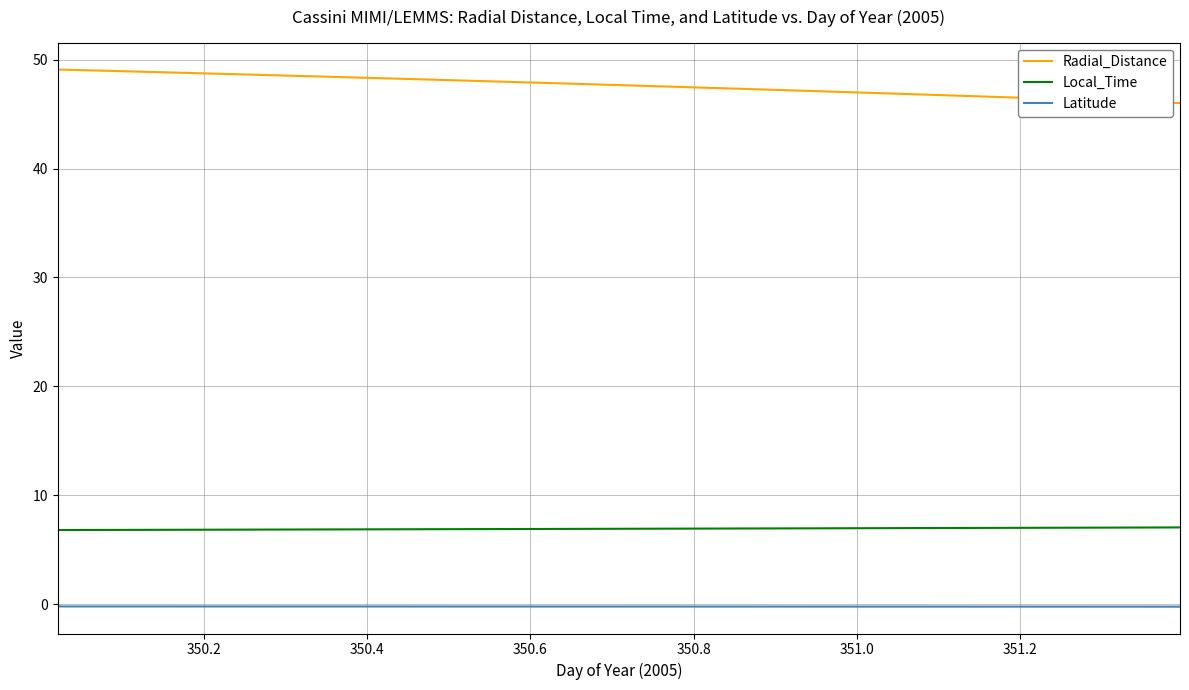

Which series has the largest total across all categories?

Radial_Distance